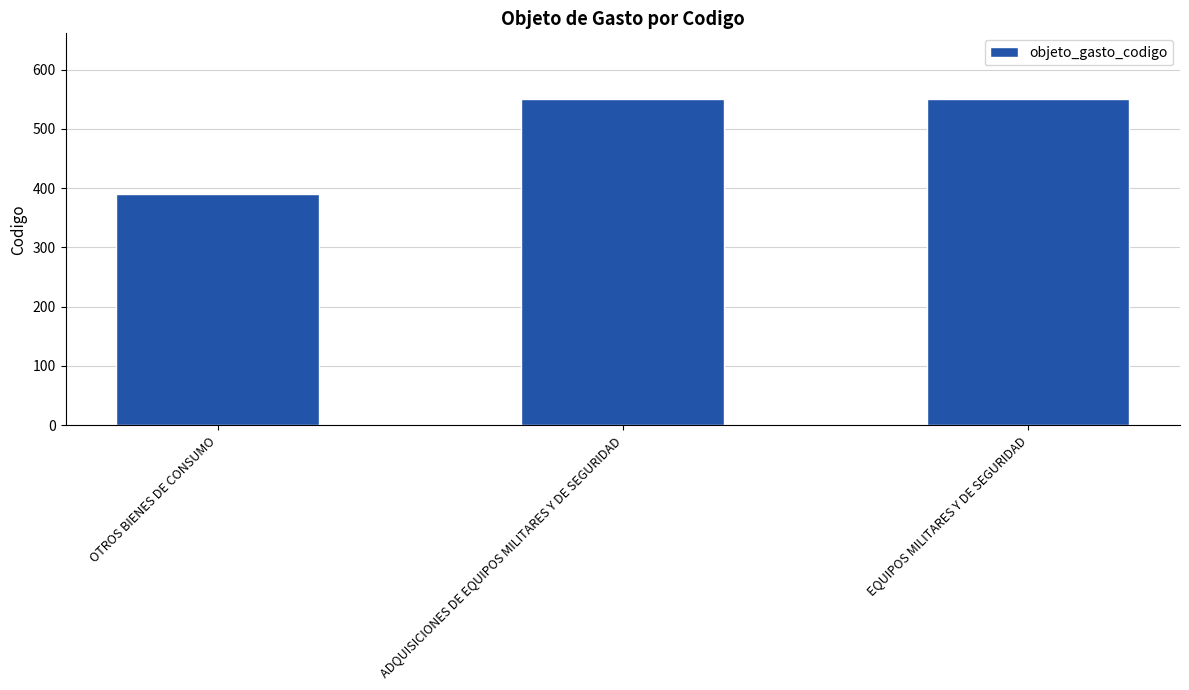

What is the minimum value shown in the chart?

390